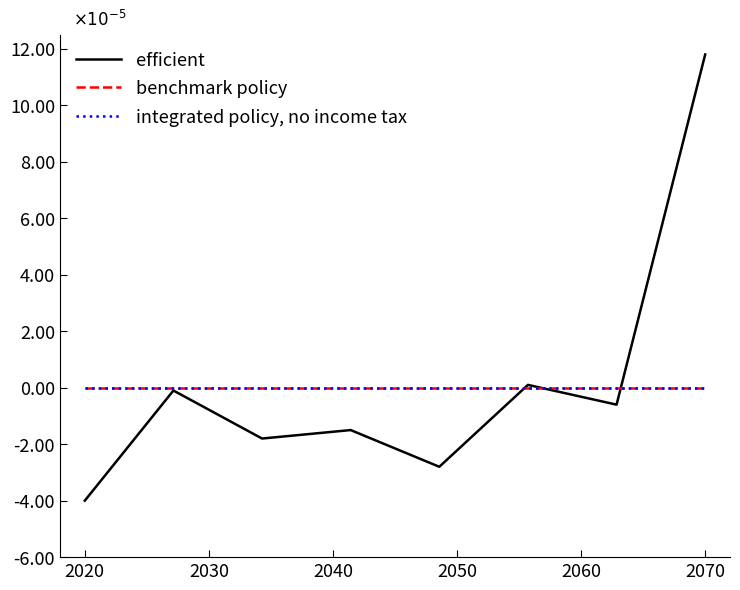

Is this an area chart (filled region under the line)?

No